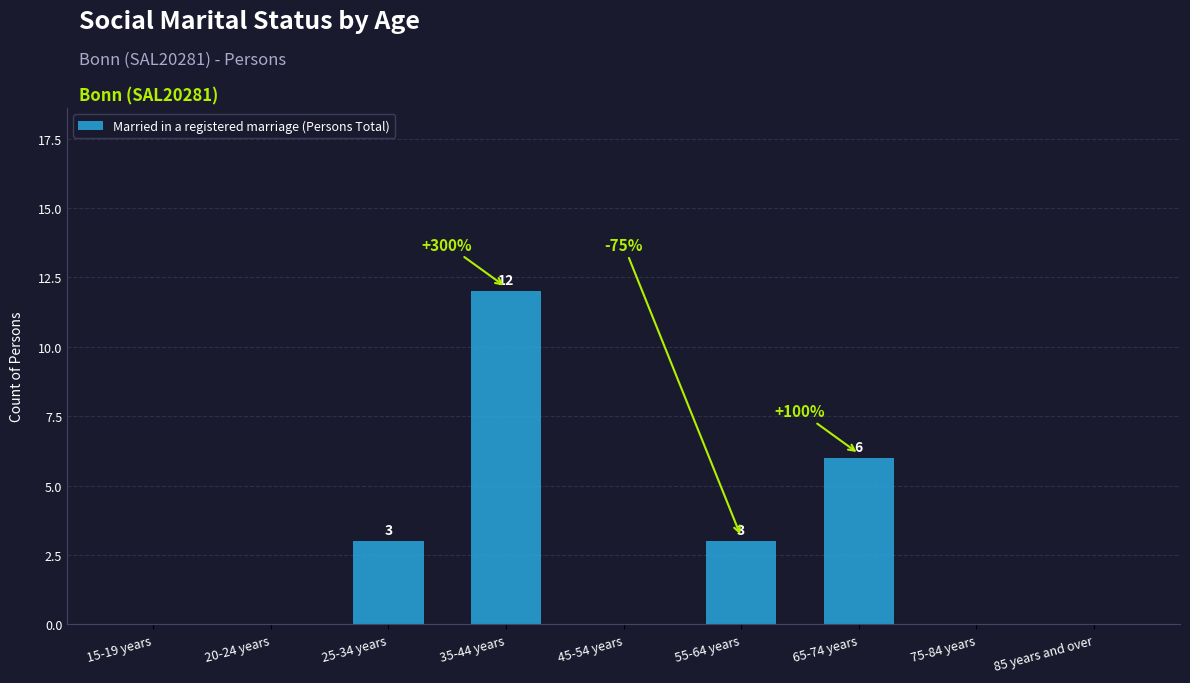

What is the sum of the values at 15-19 years and 65-74 years?

6